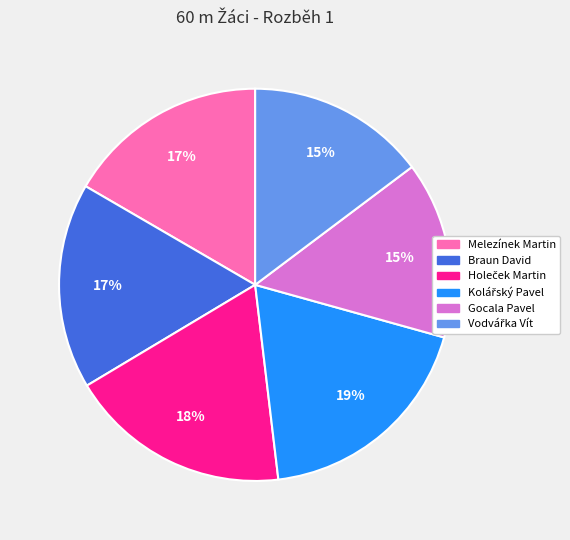

The Braun David slice represents 3% of the pie. True or false?

False